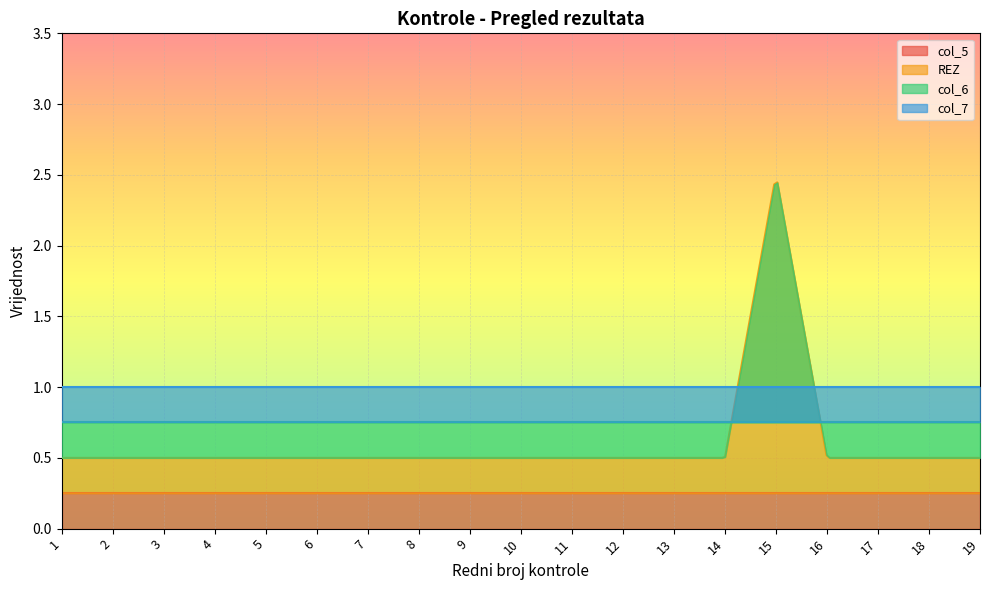

What is the lowest value of the REZ series?

0.5